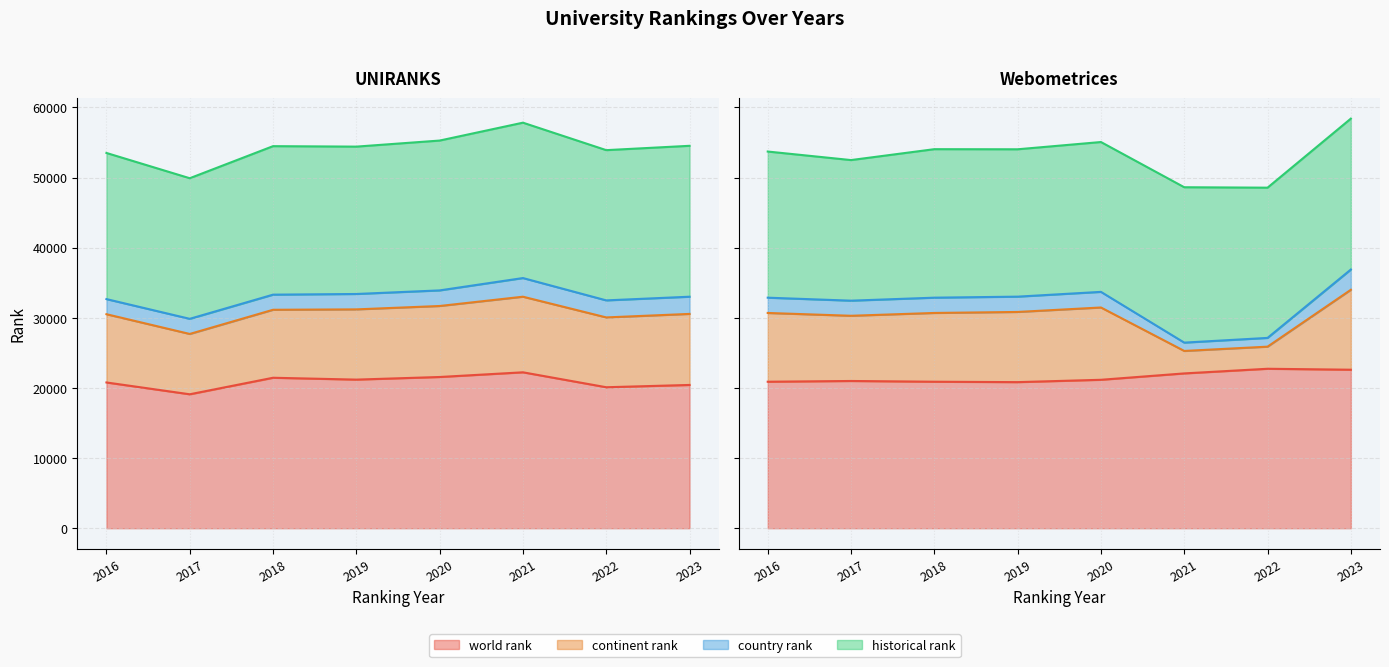

Reading right to left, extract all data points from this chart.

world rank: 2023 Webometrices=22604.0	2022 Webometrices=22740.0	2021 Webometrices=22077.0	2020 Webometrices=21168.0	2019 Webometrices=20834.0	2018 Webometrices=20892.0	2017 Webometrices=20998.0	2016 Webometrices=20891.0	2023 UNIRANKS=20432.0	2022 UNIRANKS=20105.0	2021 UNIRANKS=22235.0	2020 UNIRANKS=21566.0	2019 UNIRANKS=21193.0	2018 UNIRANKS=21458.0	2017 UNIRANKS=19101.0	2016 UNIRANKS=20787.0
continent rank: 2023 Webometrices=11398.0	2022 Webometrices=3152.0	2021 Webometrices=3204.0	2020 Webometrices=10309.0	2019 Webometrices=10007.0	2018 Webometrices=9806.0	2017 Webometrices=9298.0	2016 Webometrices=9806.0	2023 UNIRANKS=10130.0	2022 UNIRANKS=9956.0	2021 UNIRANKS=10780.0	2020 UNIRANKS=10124.0	2019 UNIRANKS=10015.0	2018 UNIRANKS=9693.0	2017 UNIRANKS=8602.0	2016 UNIRANKS=9732.0
country rank: 2023 Webometrices=2889.0	2022 Webometrices=1248.0	2021 Webometrices=1187.0	2020 Webometrices=2227.0	2019 Webometrices=2182.0	2018 Webometrices=2179.0	2017 Webometrices=2153.0	2016 Webometrices=2179.0	2023 UNIRANKS=2452.0	2022 UNIRANKS=2430.0	2021 UNIRANKS=2660.0	2020 UNIRANKS=2224.0	2019 UNIRANKS=2195.0	2018 UNIRANKS=2156.0	2017 UNIRANKS=2157.0	2016 UNIRANKS=2155.0
historical rank: 2023 Webometrices=21518.0	2022 Webometrices=21422.5	2021 Webometrices=22156.0	2020 Webometrices=21367.0	2019 Webometrices=21013.5	2018 Webometrices=21175.0	2017 Webometrices=20049.5	2016 Webometrices=20839.0	2023 UNIRANKS=21518.0	2022 UNIRANKS=21422.5	2021 UNIRANKS=22156.0	2020 UNIRANKS=21367.0	2019 UNIRANKS=21013.5	2018 UNIRANKS=21175.0	2017 UNIRANKS=20049.5	2016 UNIRANKS=20839.0